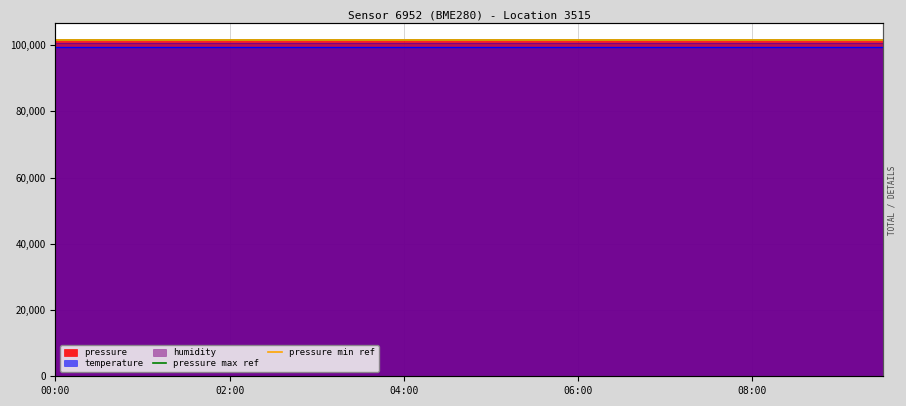

What is the maximum value for pressure min ref?

101400